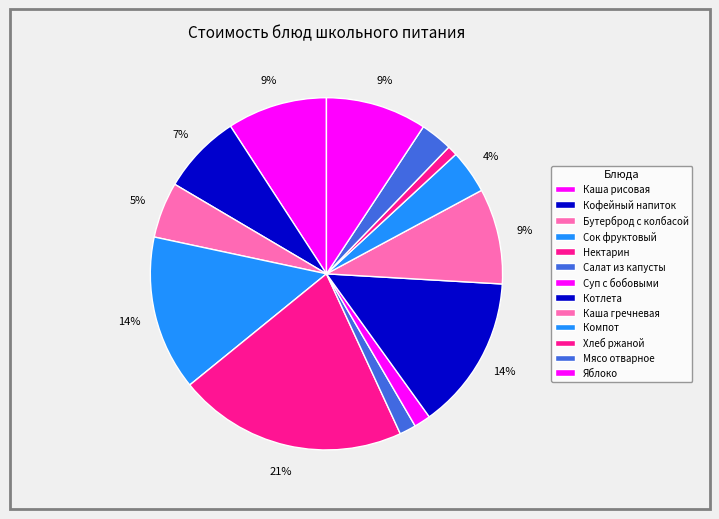

To the nearest percent, what percentage of the pie is Каша гречневая?

9%